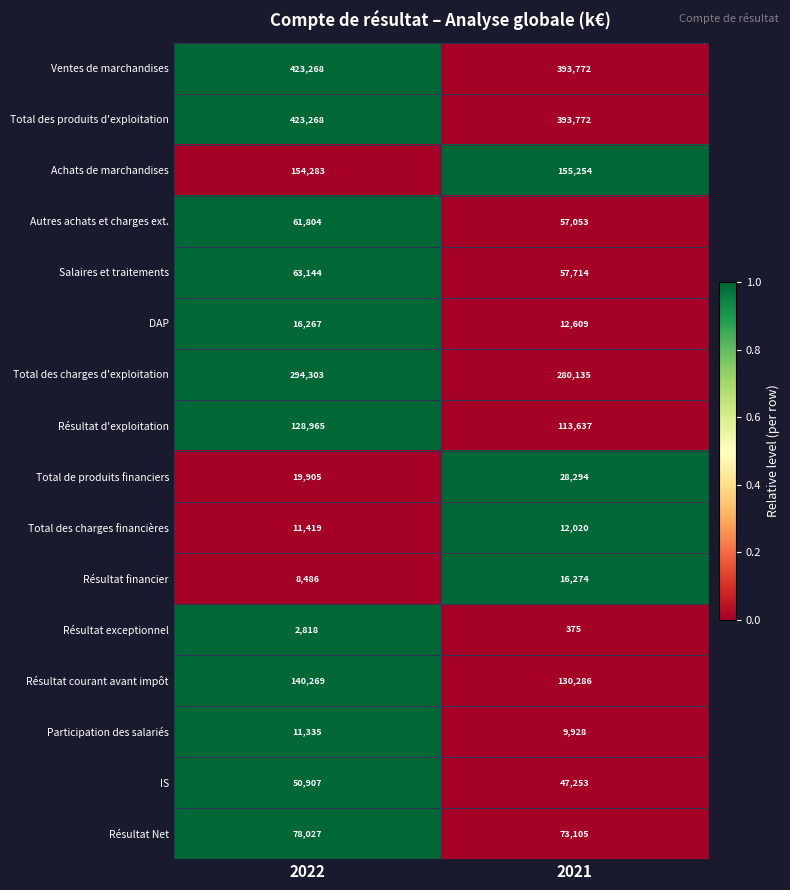

At which label is Résultat courant avant impôt closest to 135277?

2021